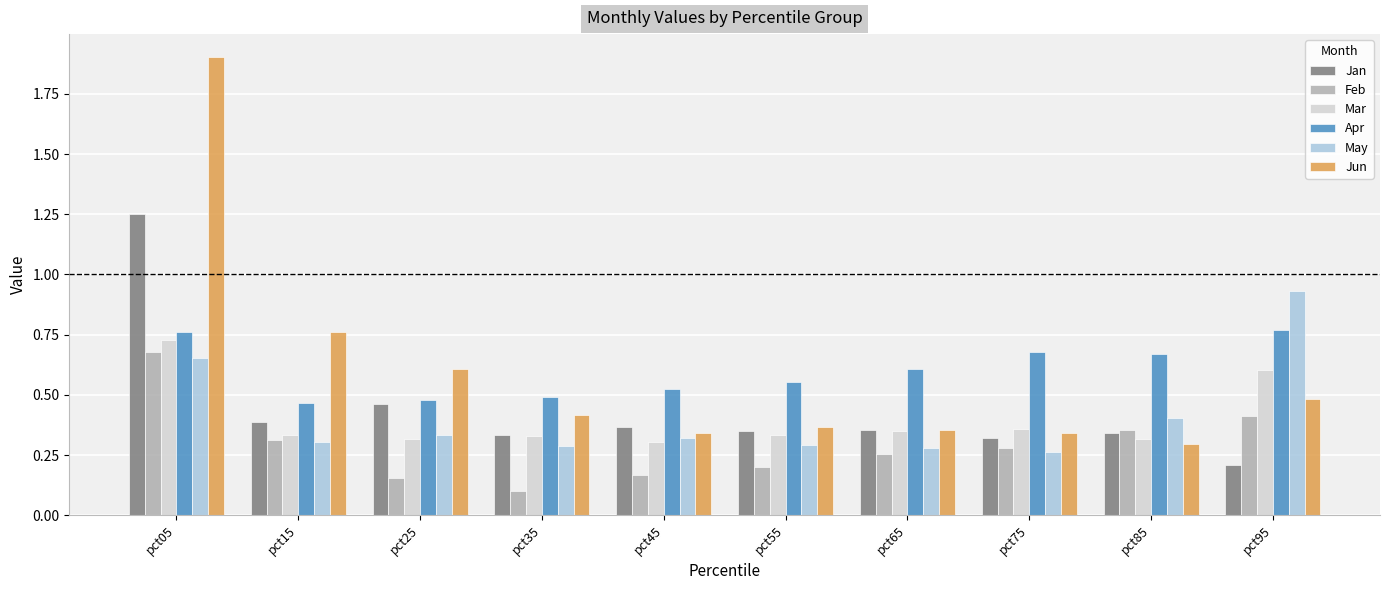

Which category has the highest value in the May series?

pct95